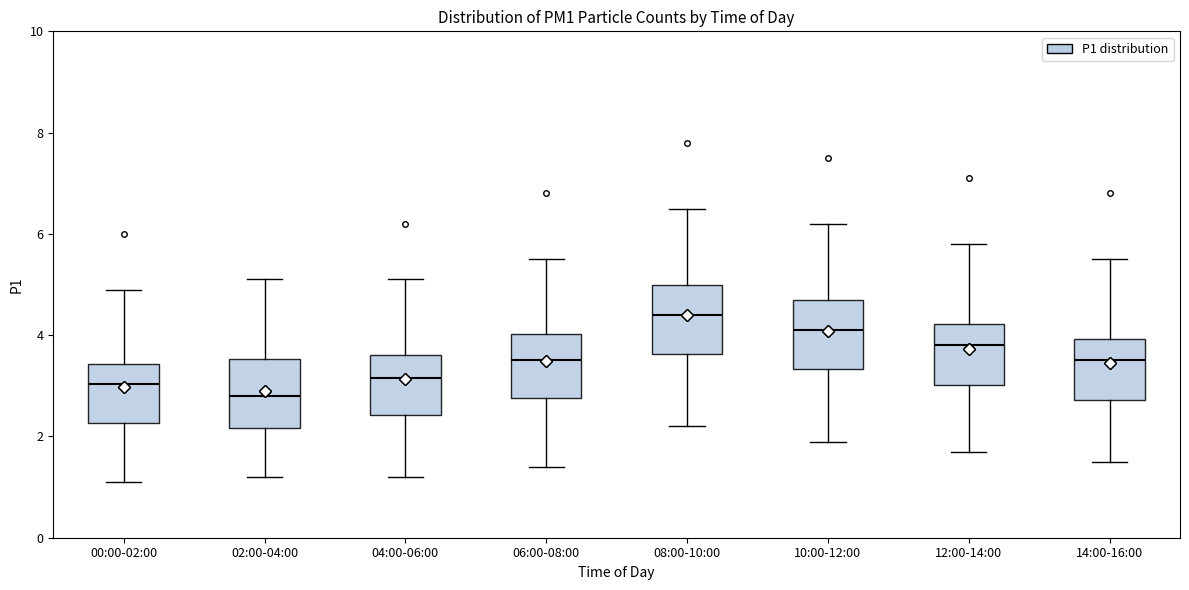

Reading left to right, transcribe this box plot: for each box, give where its median line is, the range the box spans, and where its two whiskers end, as read against the y-axis. The values are not printed on the chart, so give them approximately, as read against the axis.

00:00-02:00: median 3.0, box 2.2 to 3.4, whiskers 1.2 to 5.0
02:00-04:00: median 2.8, box 2.2 to 3.6, whiskers 1.2 to 5.2
04:00-06:00: median 3.2, box 2.4 to 3.6, whiskers 1.2 to 5.2
06:00-08:00: median 3.6, box 2.8 to 4.0, whiskers 1.4 to 5.6
08:00-10:00: median 4.4, box 3.6 to 5.0, whiskers 2.2 to 6.6
10:00-12:00: median 4.2, box 3.4 to 4.8, whiskers 2.0 to 6.2
12:00-14:00: median 3.8, box 3.0 to 4.2, whiskers 1.8 to 5.8
14:00-16:00: median 3.6, box 2.8 to 4.0, whiskers 1.6 to 5.6